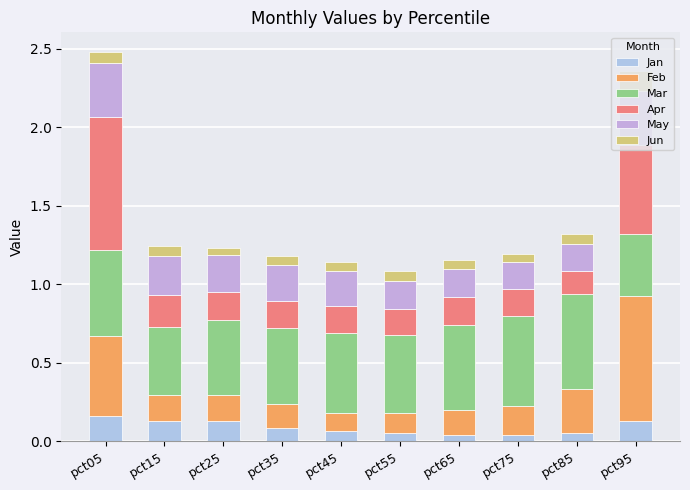

What is the highest value of the Jan series?

0.2